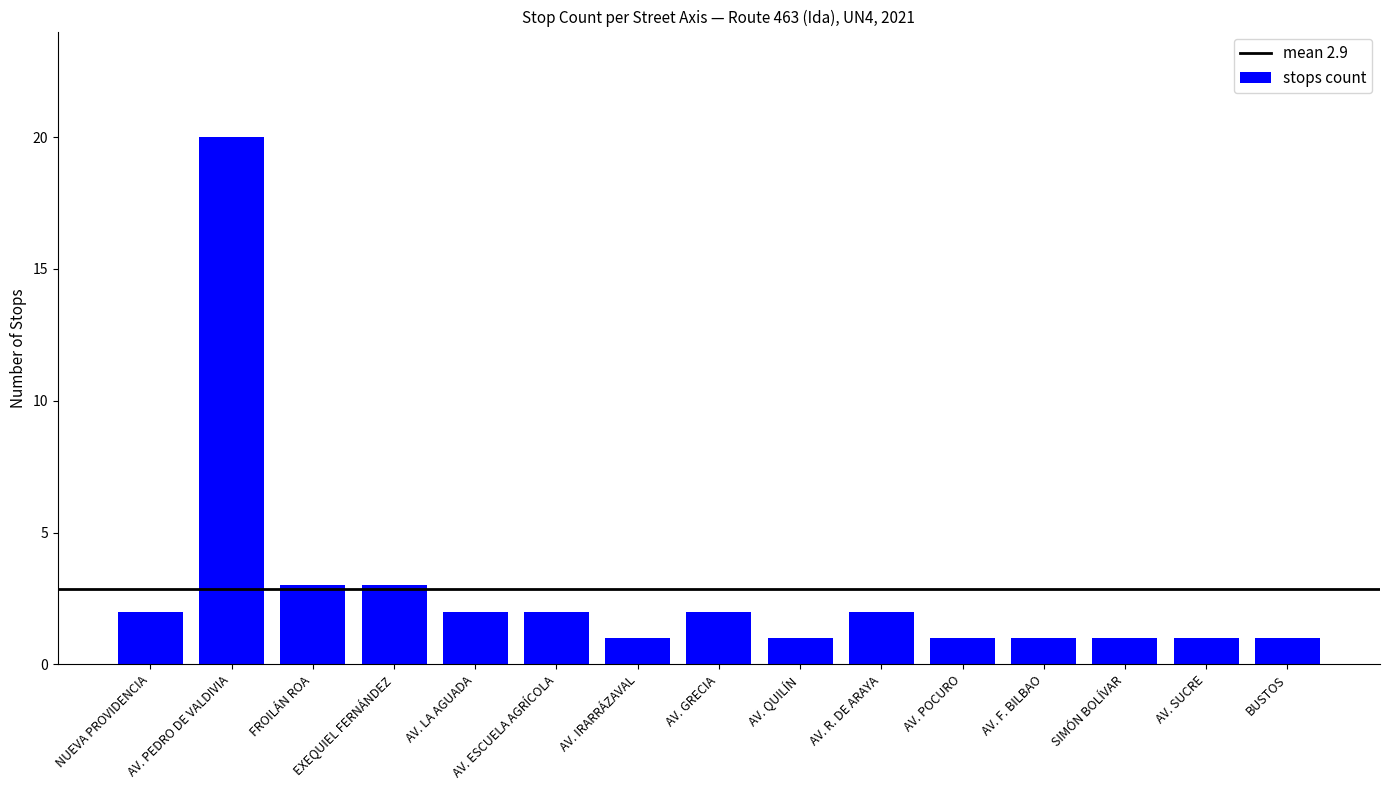

What is the difference between the maximum and minimum values?

19